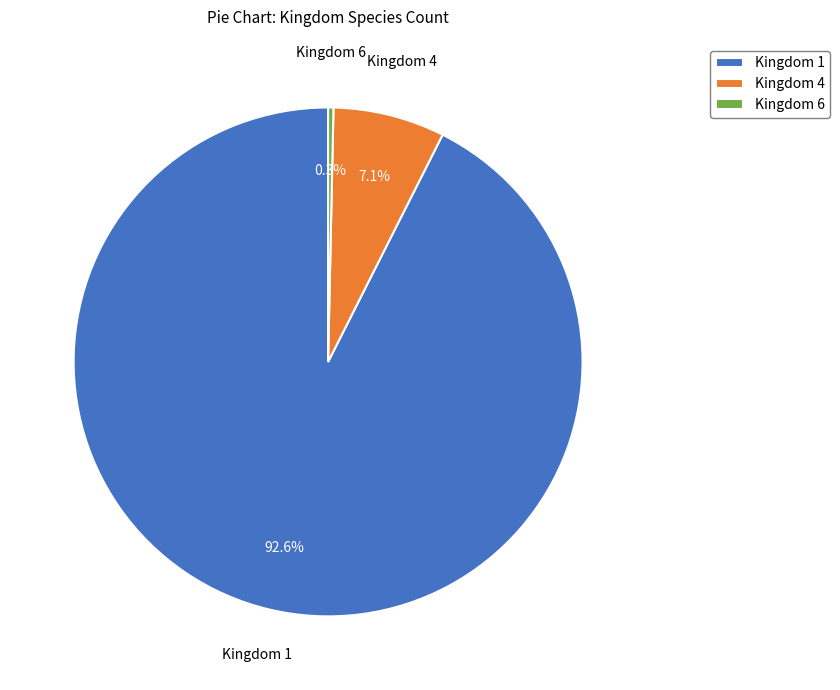

What percentage do Kingdom 6 and Kingdom 1 together represent?

92.9%